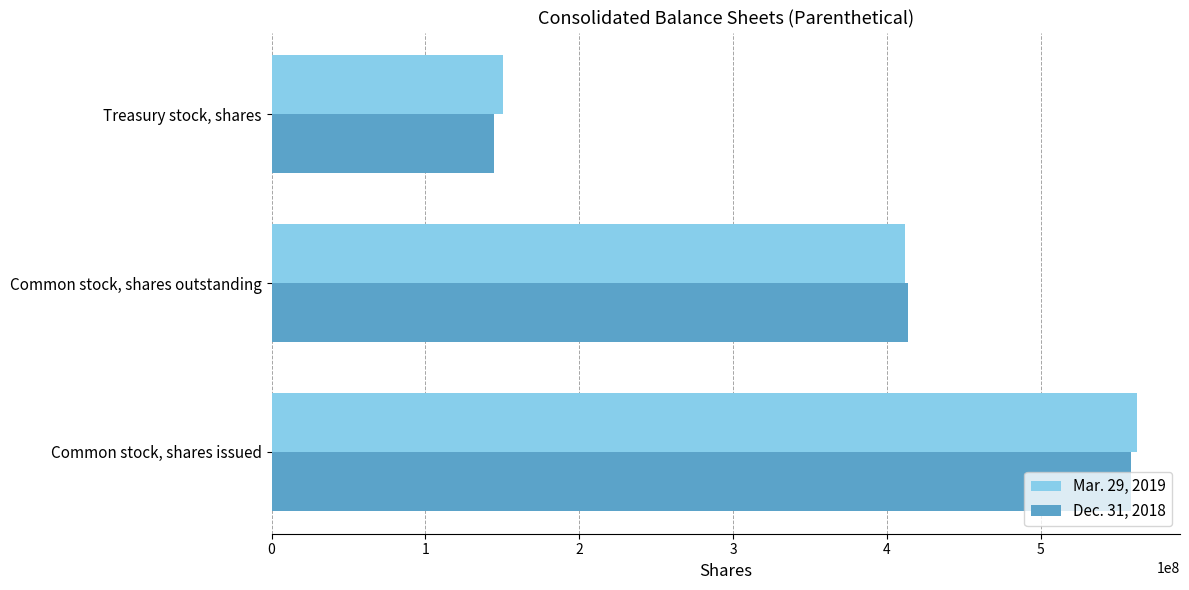

Which series has the largest range (max minus min)?

Dec. 31, 2018